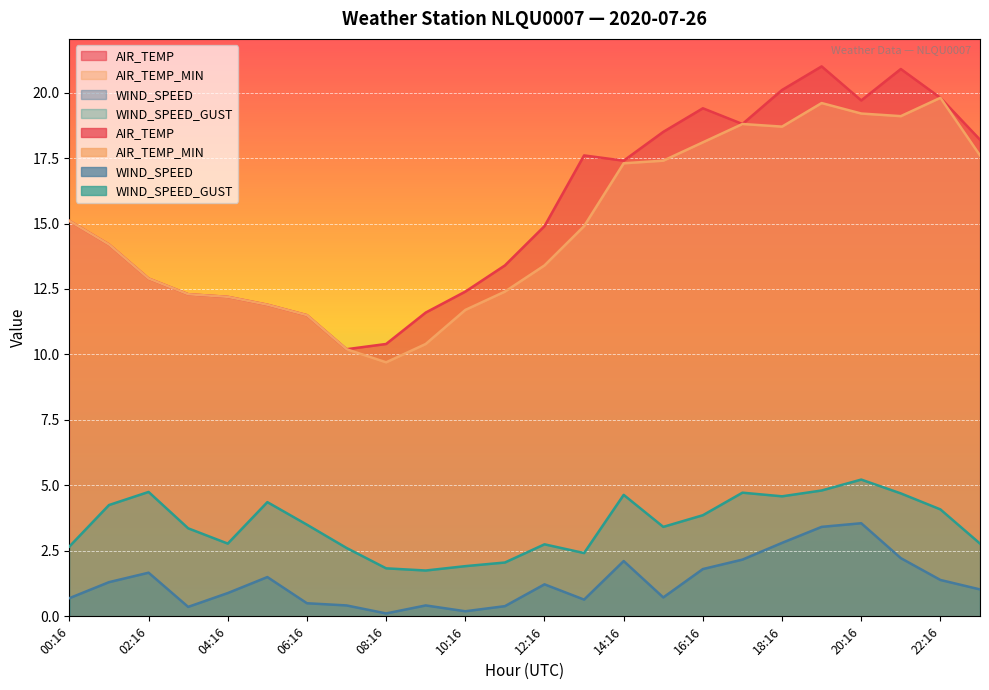

Reading right to left, transcribe all the data shown in this chart.

AIR_TEMP: 18.2	19.8	20.9	19.7	21.0	20.1	18.8	19.4	18.5	17.4	17.6	14.9	13.4	12.4	11.6	10.4	10.2	11.5	11.9	12.2	12.3	12.9	14.2	15.1
AIR_TEMP_MIN: 17.6	19.8	19.1	19.2	19.6	18.7	18.8	18.1	17.4	17.3	14.9	13.4	12.4	11.7	10.4	9.7	10.2	11.5	11.9	12.2	12.3	12.9	14.2	15.1
WIND_SPEED: 1.0	1.4	2.2	3.6	3.4	2.8	2.2	1.8	0.7	2.1	0.6	1.2	0.4	0.2	0.4	0.1	0.4	0.5	1.5	0.9	0.4	1.7	1.3	0.7
WIND_SPEED_GUST: 2.8	4.1	4.7	5.2	4.8	4.6	4.7	3.9	3.4	4.6	2.4	2.8	2.1	1.9	1.8	1.8	2.6	3.5	4.4	2.8	3.4	4.8	4.2	2.7